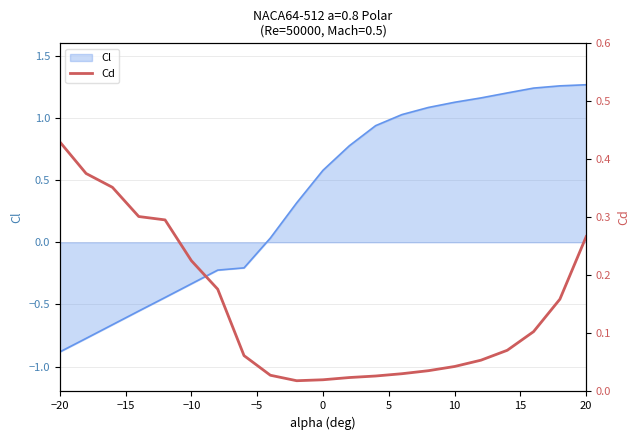

Which category has the lowest value in the Cl series?

−20